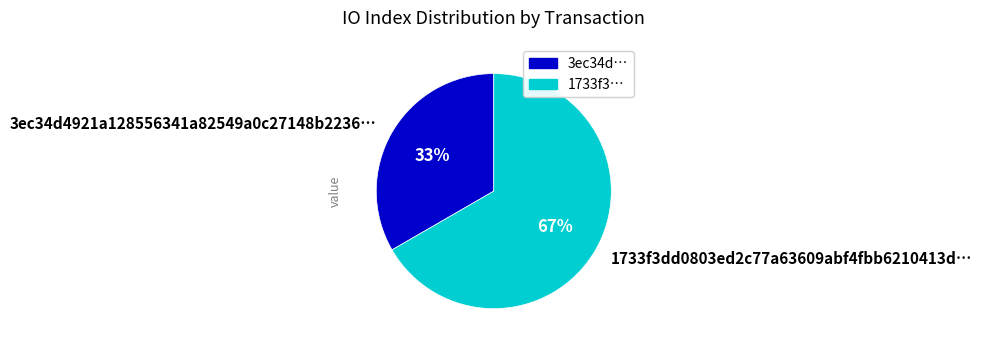

Does any single category account for the majority?

Yes